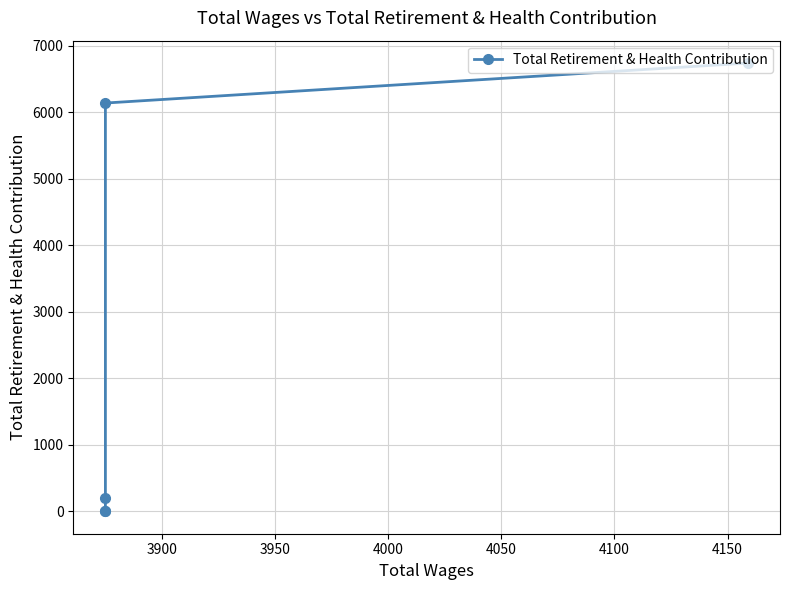

Is it true that the value at 3900 is 3742?

False